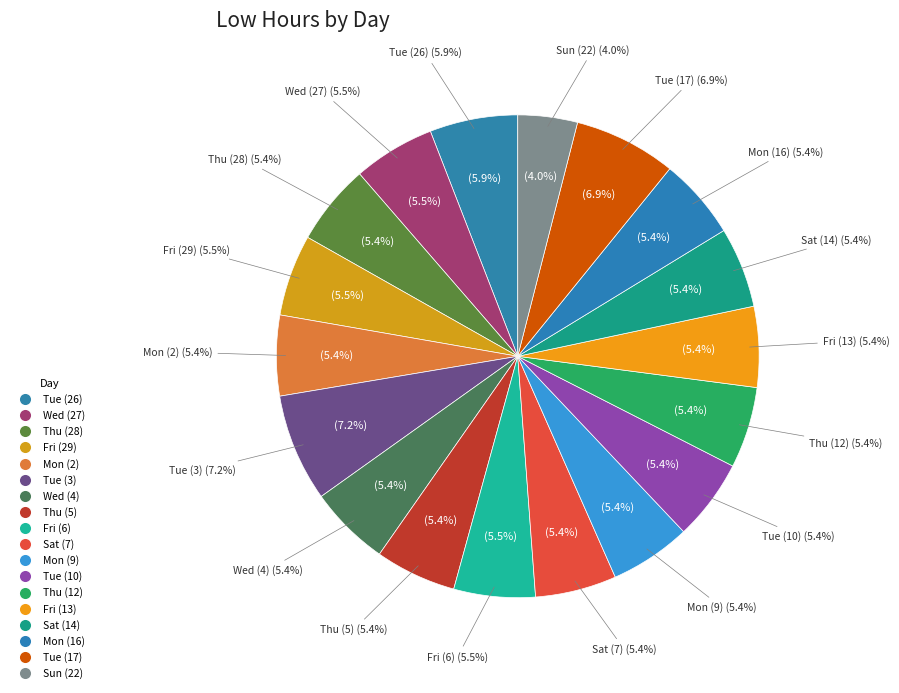

What portion of the pie excludes Mon (2)?

94.6%